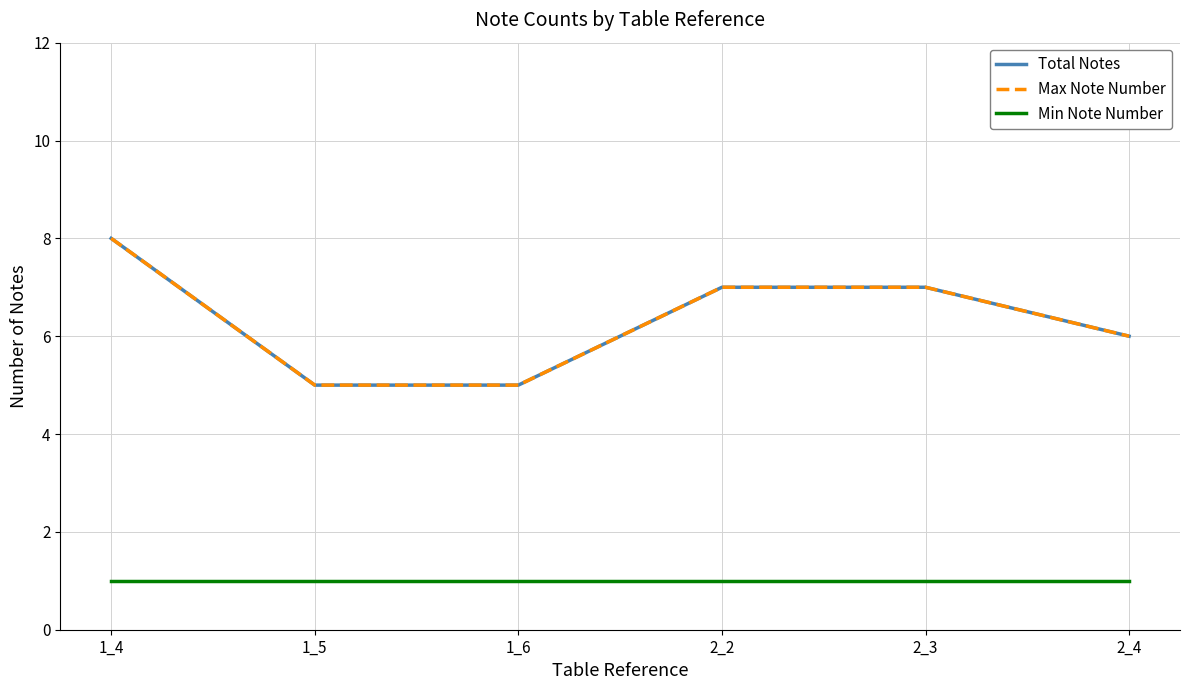

Reading right to left, transcribe all the data shown in this chart.

Total Notes: 6	7	7	5	5	8
Max Note Number: 6	7	7	5	5	8
Min Note Number: 1	1	1	1	1	1